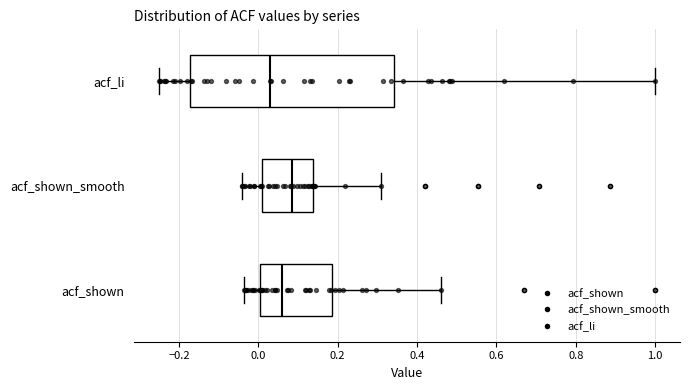

Reading bottom to top, transcribe this box plot: for each box, give where its median line is, the range the box spans, and where its two whiskers end, as read against the x-axis. The values are not printed on the chart, so give them approximately, as read against the axis.

acf_shown: median 0.06, box 0.00 to 0.18, whiskers -0.04 to 0.46
acf_shown_smooth: median 0.08, box 0.00 to 0.14, whiskers -0.04 to 0.32
acf_li: median 0.04, box -0.18 to 0.34, whiskers -0.24 to 1.00